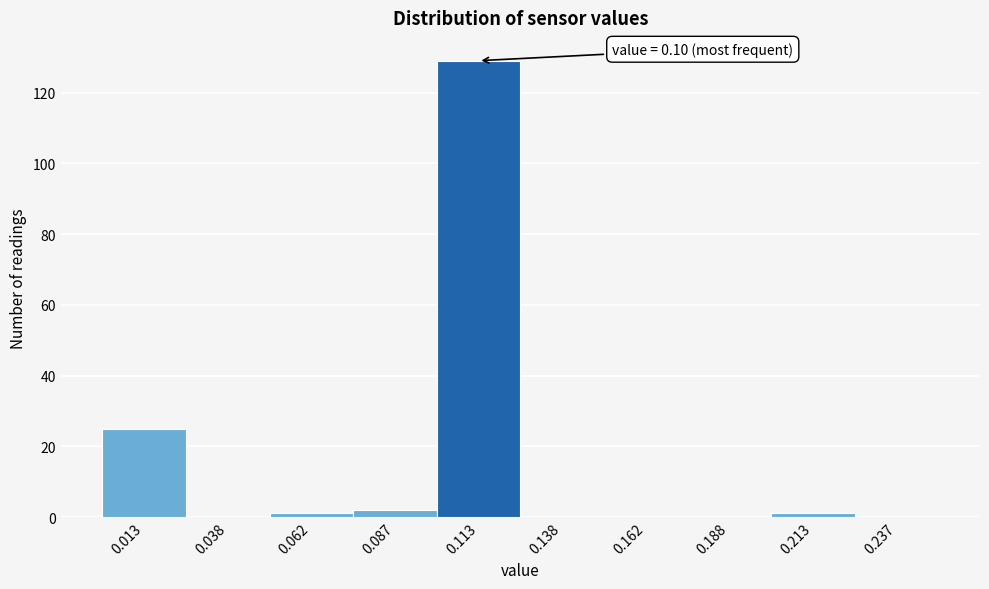

Which range on the x-axis has the tallest bar?

0.100 to 0.125